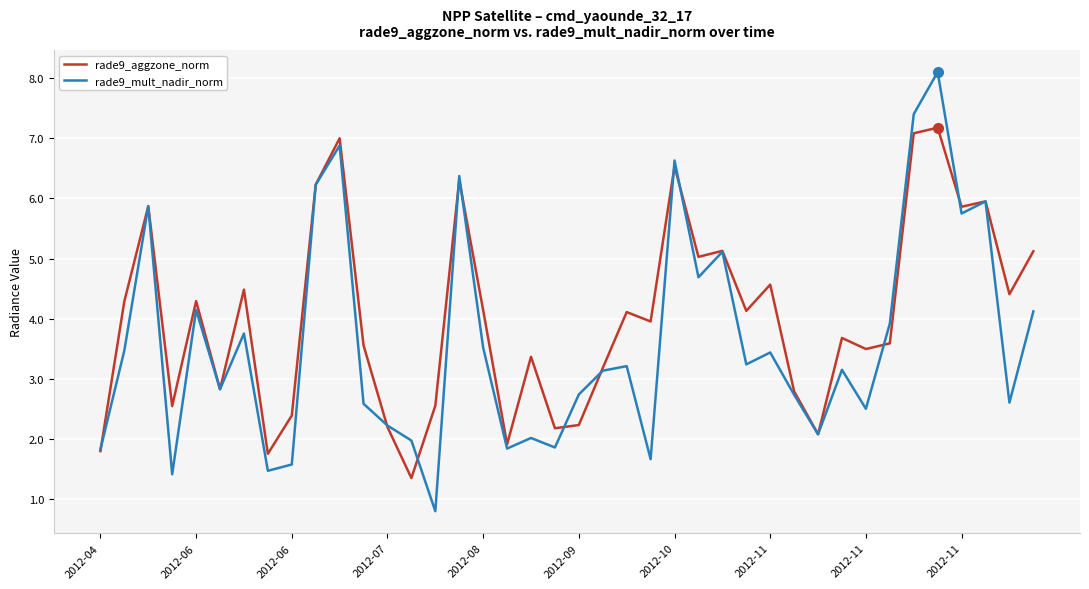

What is the greatest value displayed?

8.1